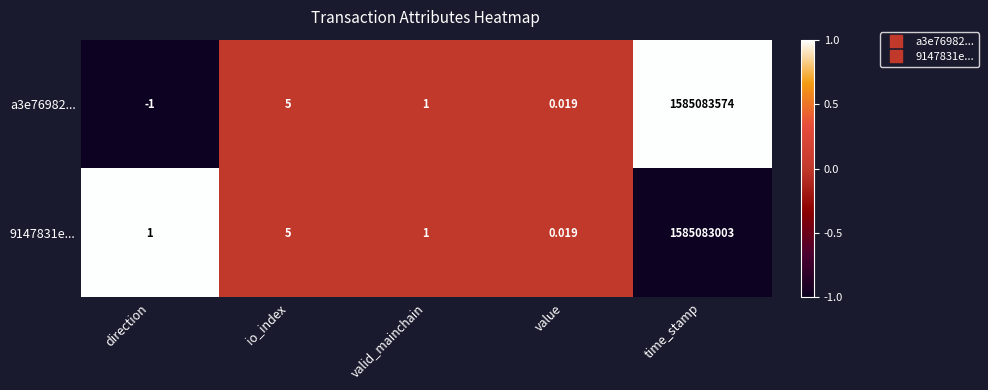

At which category does the chart reach its peak across all series?

time_stamp